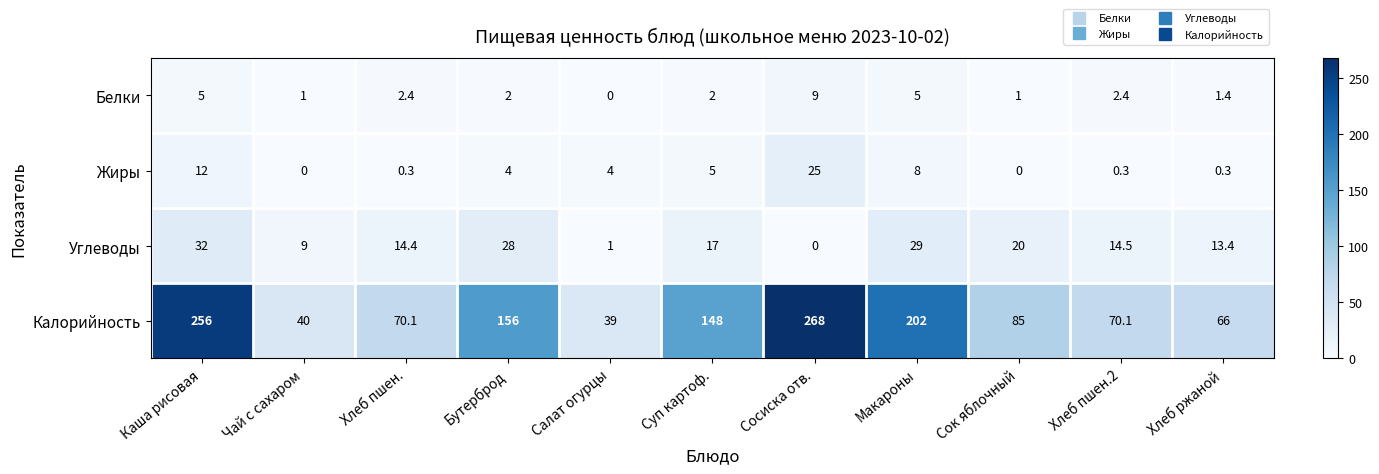

At how many categories does at least one series exceed 164?

3